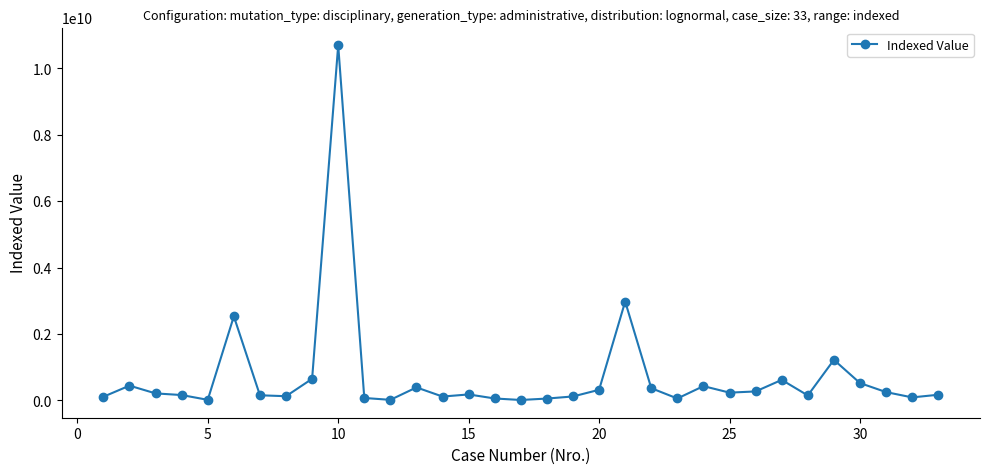

True or false: there are more than 2 points higher than both neighbors.

True